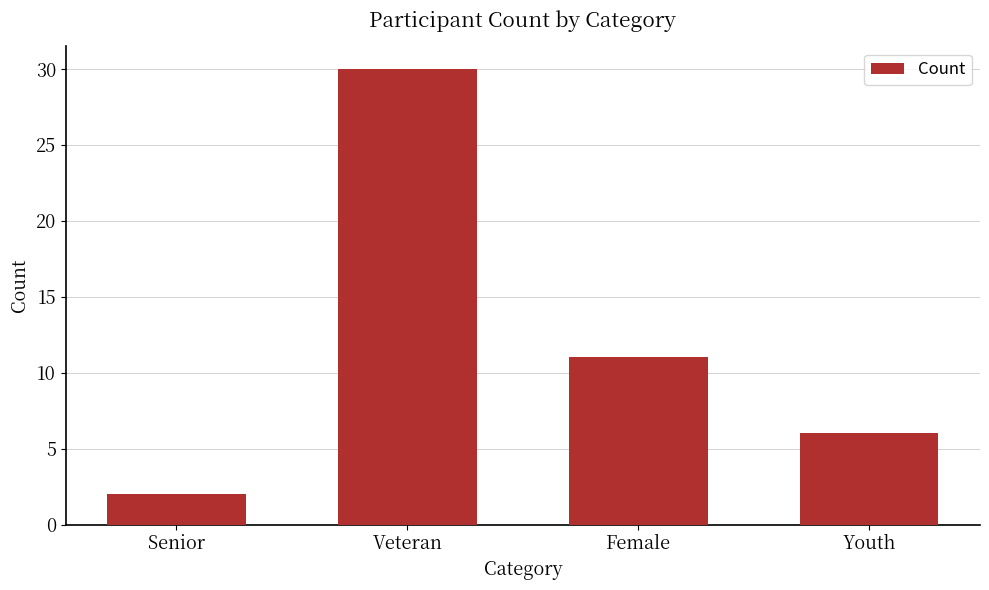

Rank the categories by value from lowest to highest.

Senior, Youth, Female, Veteran